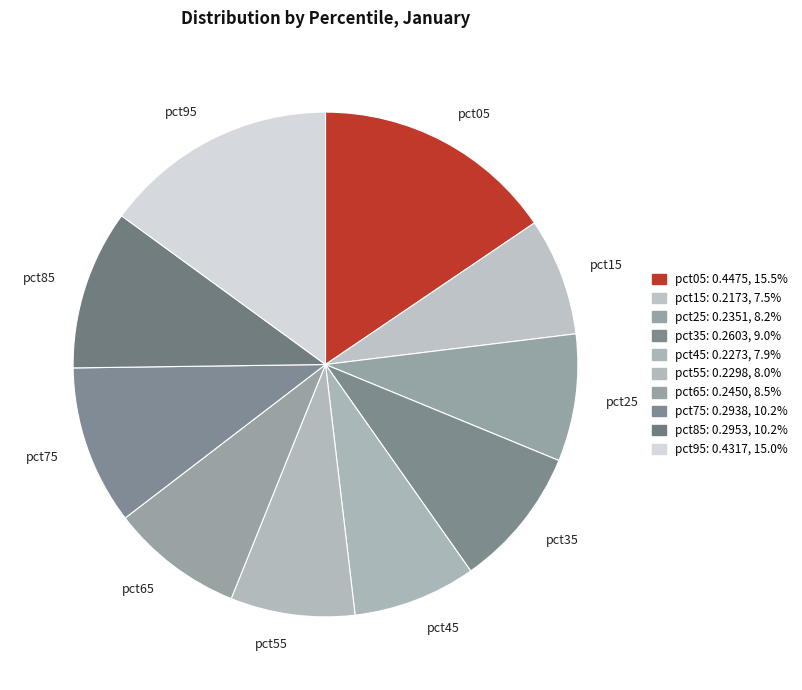

Does any single category account for the majority?

No